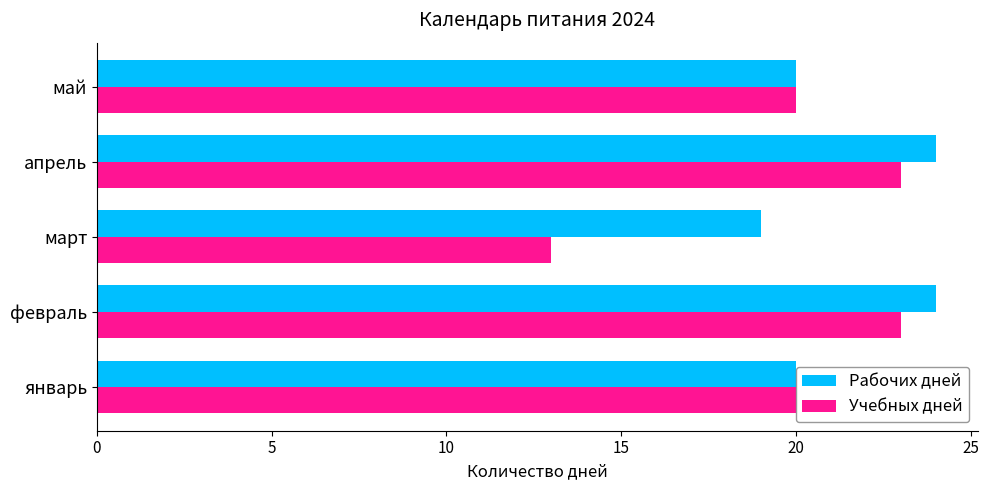

The value of Учебных дней at май is 30. True or false?

False